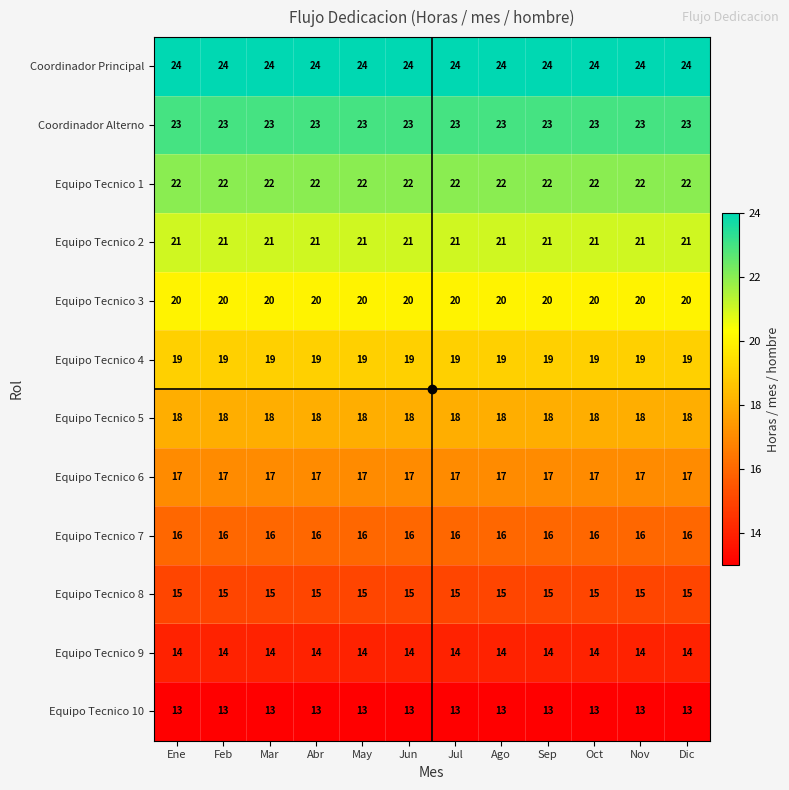

The Equipo Tecnico 7 series shows 10 at Feb. True or false?

False